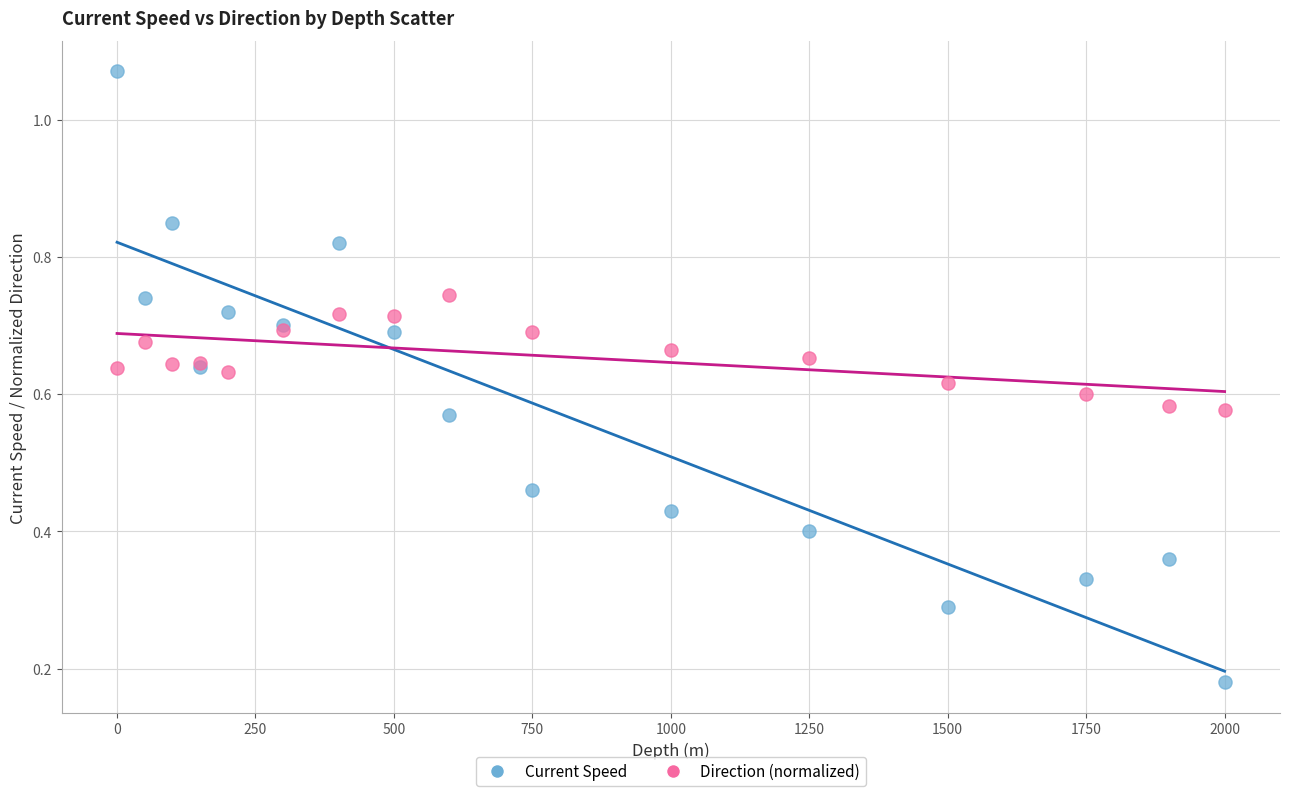

Which series has the widest spread of Y values?

Current Speed